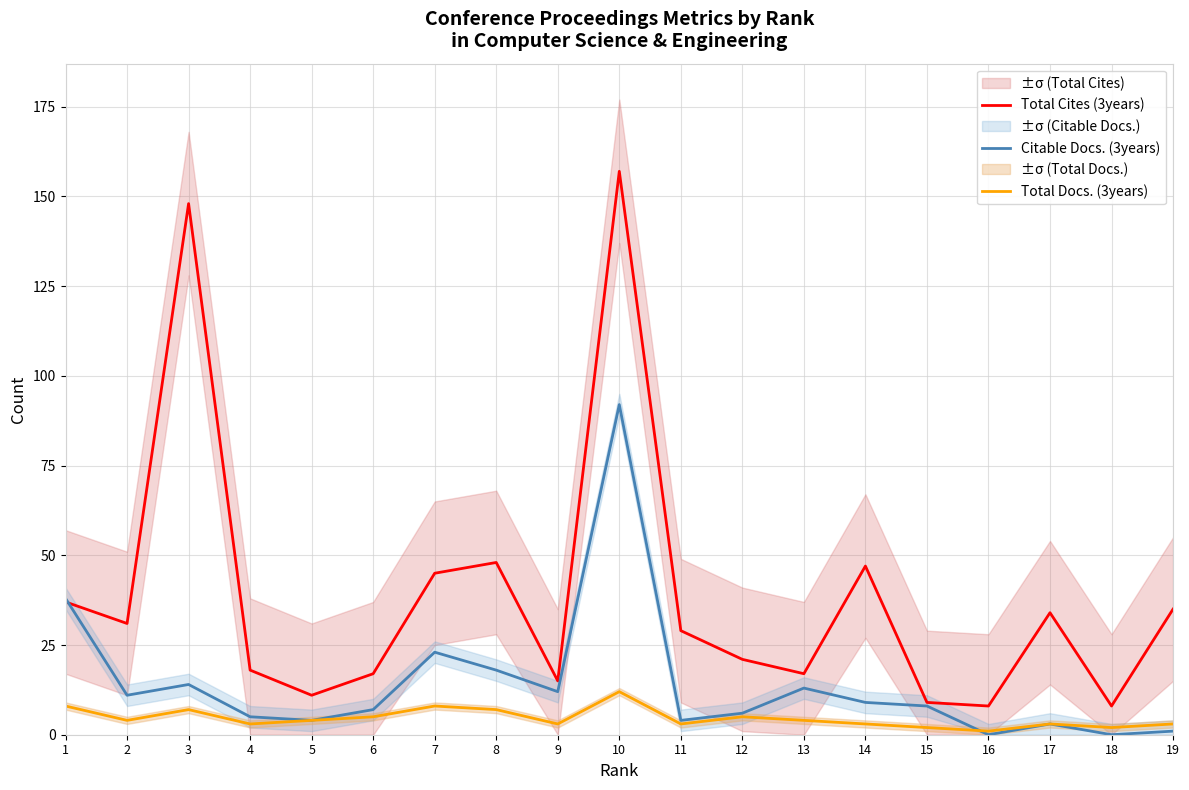

How many data points in Total Cites (3years) are above 29?

9